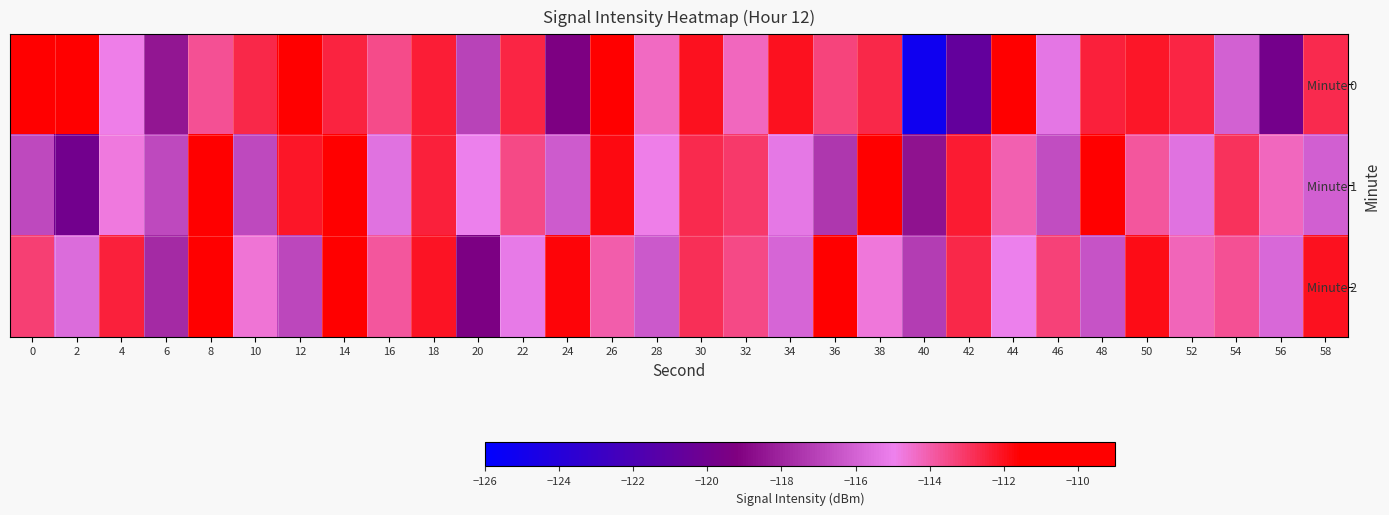

Reading right to left, what are all the values shown in this chart?

Minute 0: 58=-112.7	56=-119.8	54=-116.0	52=-112.6	50=-112.1	48=-112.4	46=-115.4	44=-110.2	42=-120.7	40=-125.2	38=-112.6	36=-113.4	34=-112.0	32=-114.3	30=-112.0	28=-114.3	26=-110.1	24=-119.3	22=-112.5	20=-117.0	18=-112.4	16=-113.6	14=-112.5	12=-111.6	10=-112.6	8=-113.7	6=-118.5	4=-114.9	2=-111.2	0=-110.9
Minute 1: 58=-116.1	56=-114.3	54=-112.9	52=-115.5	50=-113.8	48=-111.2	46=-116.7	44=-114.1	42=-112.3	40=-118.6	38=-110.9	36=-117.4	34=-115.3	32=-113.1	30=-112.7	28=-114.9	26=-111.8	24=-116.2	22=-113.5	20=-115.0	18=-112.4	16=-115.5	14=-109.5	12=-112.2	10=-116.8	8=-110.7	6=-116.8	4=-114.7	2=-119.9	0=-116.8
Minute 2: 58=-112.0	56=-115.8	54=-113.7	52=-114.2	50=-111.9	48=-116.5	46=-113.3	44=-115.0	42=-112.6	40=-117.2	38=-114.7	36=-110.6	34=-115.9	32=-113.5	30=-112.8	28=-116.3	26=-114.0	24=-111.7	22=-115.2	20=-119.4	18=-112.1	16=-113.8	14=-111.5	12=-116.9	10=-114.6	8=-110.3	6=-117.8	4=-112.4	2=-115.7	0=-113.2